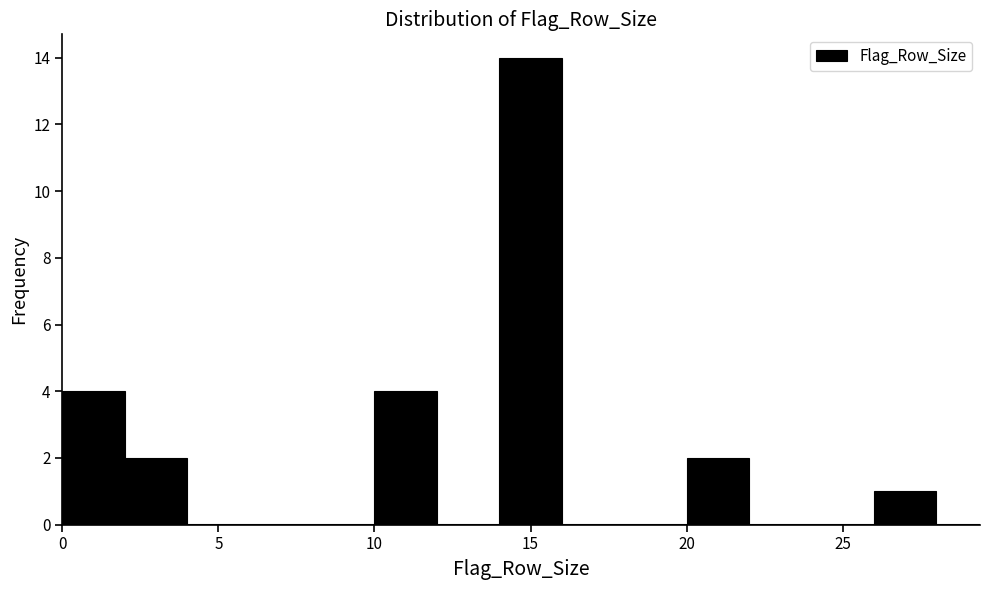

What is the height of the bar covering 14 to 16 on the x-axis? The values are not printed on the chart, so give them approximately, as read against the axis.

14